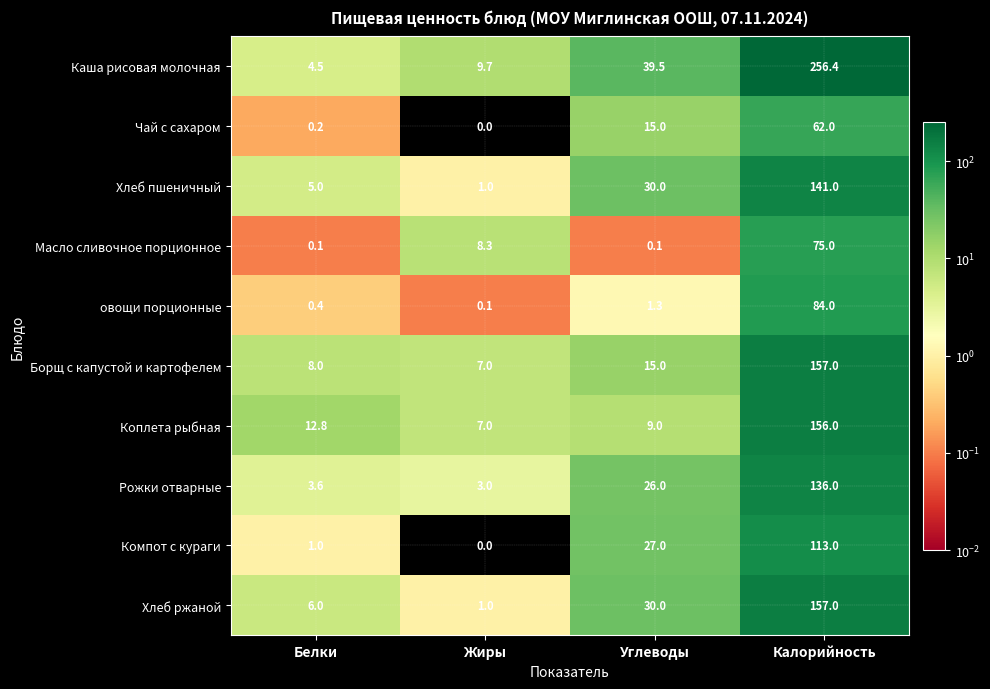

What is the difference between the highest and lowest values at Жиры?

9.7